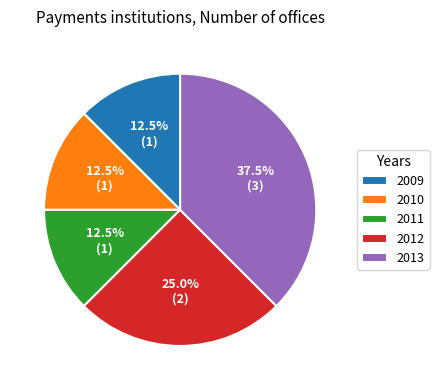

What is the total percentage of 2011 and 2012?

37.5%